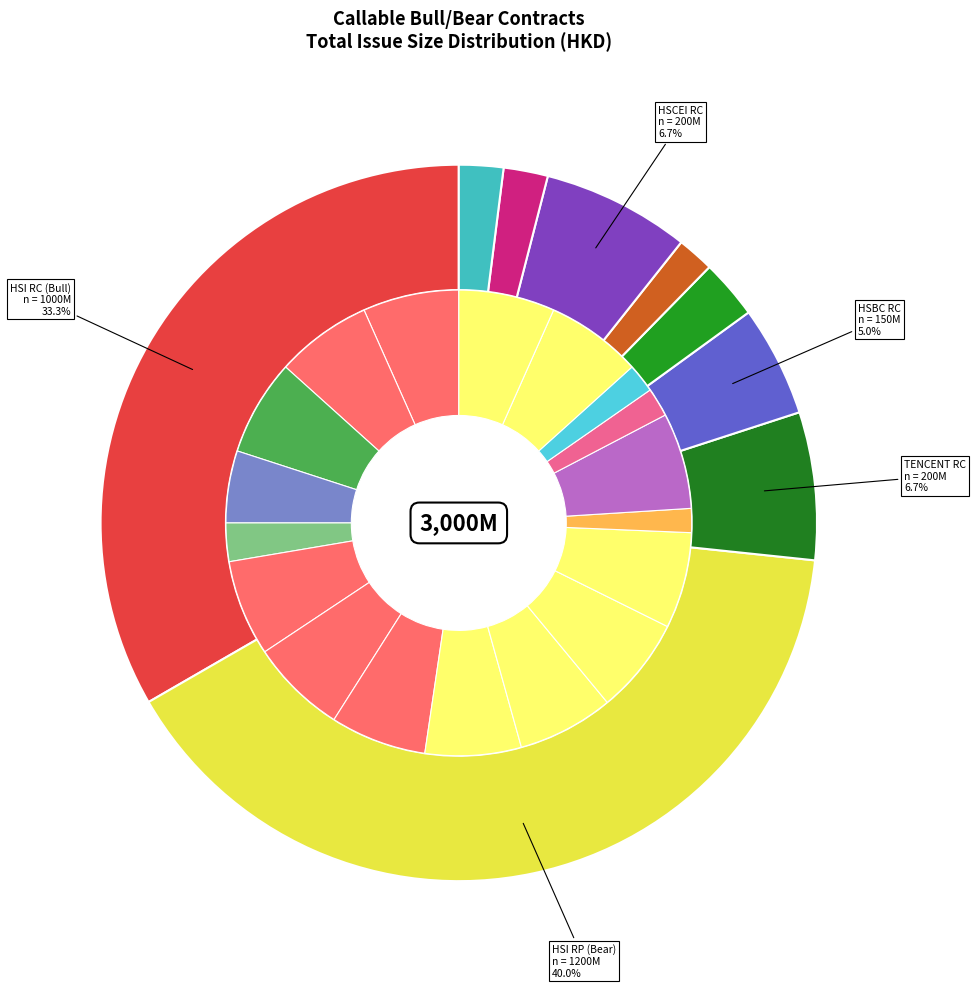

Count the number of slices in the pie.

18